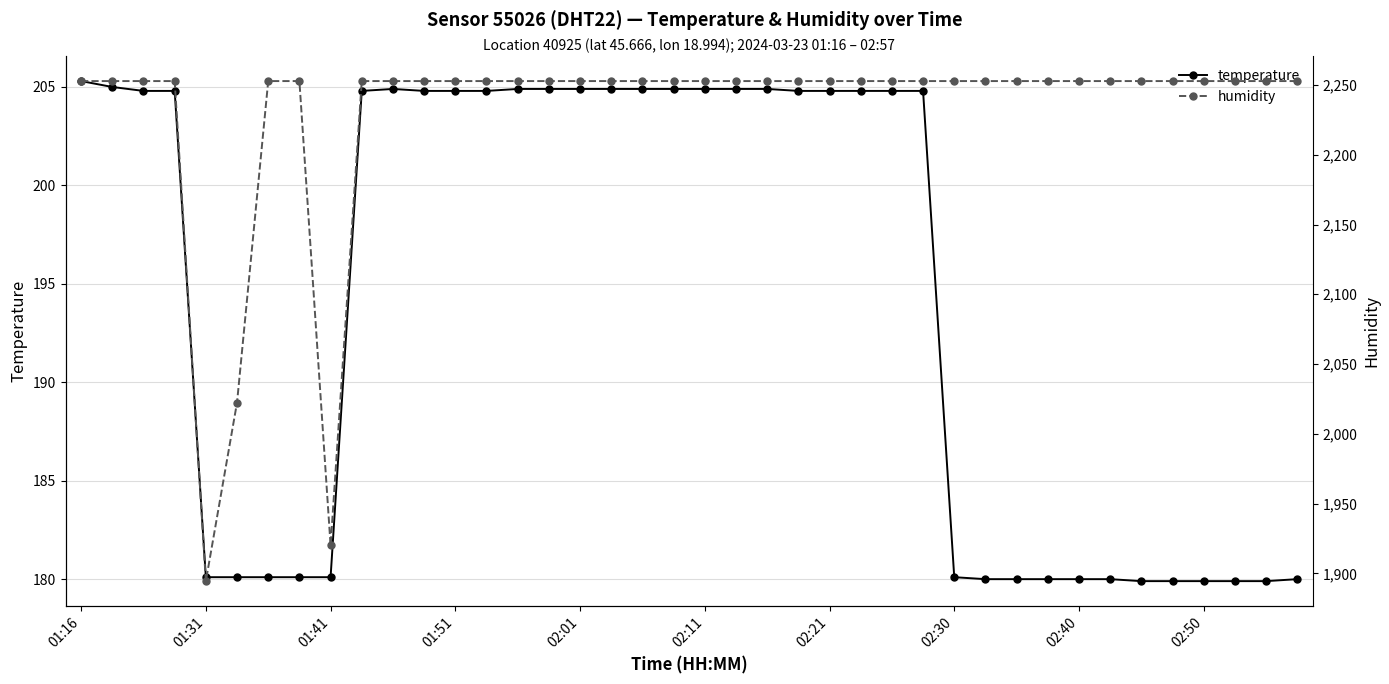

How many data points in temperature are less than 204?

17